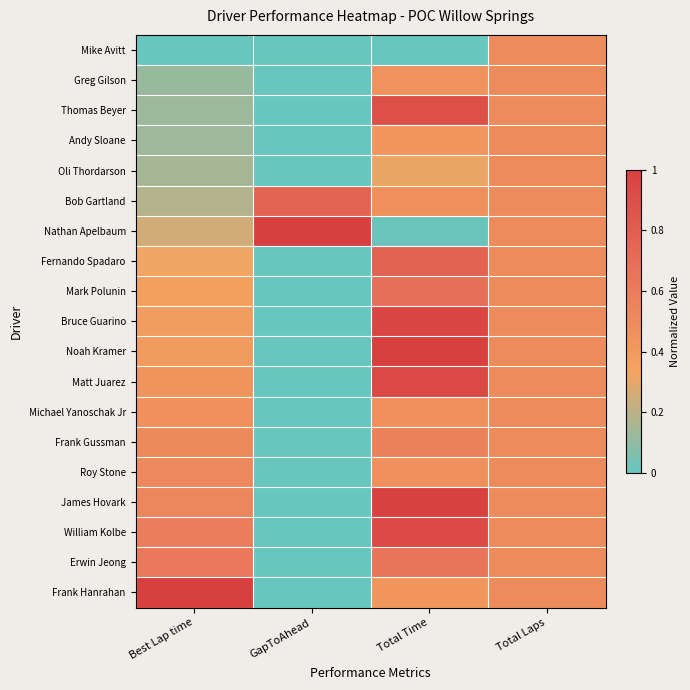

Reading right to left, extract all data points from this chart.

Mike Avitt: Total Laps=0.5	Total Time=0.0	GapToAhead=0.0	Best Lap time=0.0
Greg Gilson: Total Laps=0.5	Total Time=0.5	GapToAhead=0.0	Best Lap time=0.1
Thomas Beyer: Total Laps=0.5	Total Time=0.9	GapToAhead=0.0	Best Lap time=0.1
Andy Sloane: Total Laps=0.5	Total Time=0.4	GapToAhead=0.0	Best Lap time=0.1
Oli Thordarson: Total Laps=0.5	Total Time=0.3	GapToAhead=0.0	Best Lap time=0.2
Bob Gartland: Total Laps=0.5	Total Time=0.5	GapToAhead=0.8	Best Lap time=0.2
Nathan Apelbaum: Total Laps=0.5	Total Time=0.0	GapToAhead=1.0	Best Lap time=0.3
Fernando Spadaro: Total Laps=0.5	Total Time=0.8	GapToAhead=0.0	Best Lap time=0.3
Mark Polunin: Total Laps=0.5	Total Time=0.7	GapToAhead=0.0	Best Lap time=0.4
Bruce Guarino: Total Laps=0.5	Total Time=1.0	GapToAhead=0.0	Best Lap time=0.4
Noah Kramer: Total Laps=0.5	Total Time=1.0	GapToAhead=0.0	Best Lap time=0.4
Matt Juarez: Total Laps=0.5	Total Time=0.9	GapToAhead=0.0	Best Lap time=0.4
Michael Yanoschak Jr: Total Laps=0.5	Total Time=0.5	GapToAhead=0.0	Best Lap time=0.5
Frank Gussman: Total Laps=0.5	Total Time=0.6	GapToAhead=0.0	Best Lap time=0.5
Roy Stone: Total Laps=0.5	Total Time=0.5	GapToAhead=0.0	Best Lap time=0.5
James Hovark: Total Laps=0.5	Total Time=1.0	GapToAhead=0.0	Best Lap time=0.5
William Kolbe: Total Laps=0.5	Total Time=0.9	GapToAhead=0.0	Best Lap time=0.6
Erwin Jeong: Total Laps=0.5	Total Time=0.7	GapToAhead=0.0	Best Lap time=0.6
Frank Hanrahan: Total Laps=0.5	Total Time=0.4	GapToAhead=0.0	Best Lap time=1.0